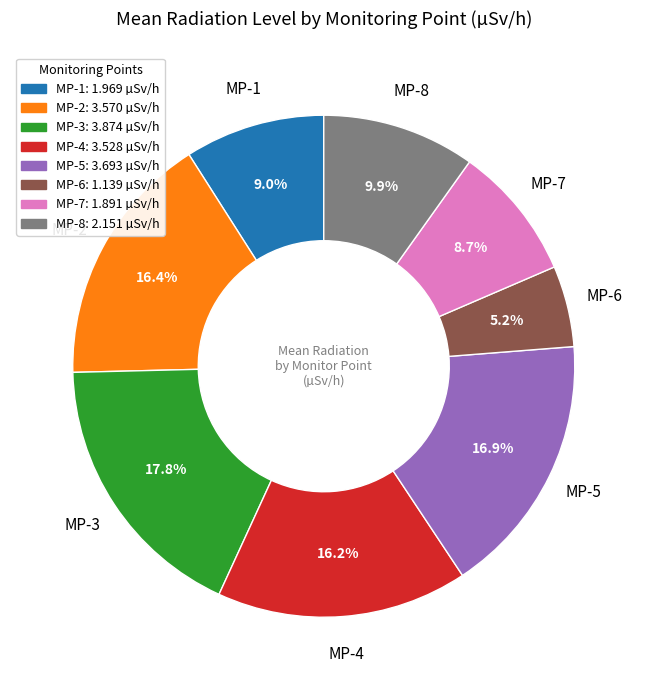

Between MP-1: 1.969 µSv/h and MP-6: 1.139 µSv/h, which is larger?

MP-1: 1.969 µSv/h